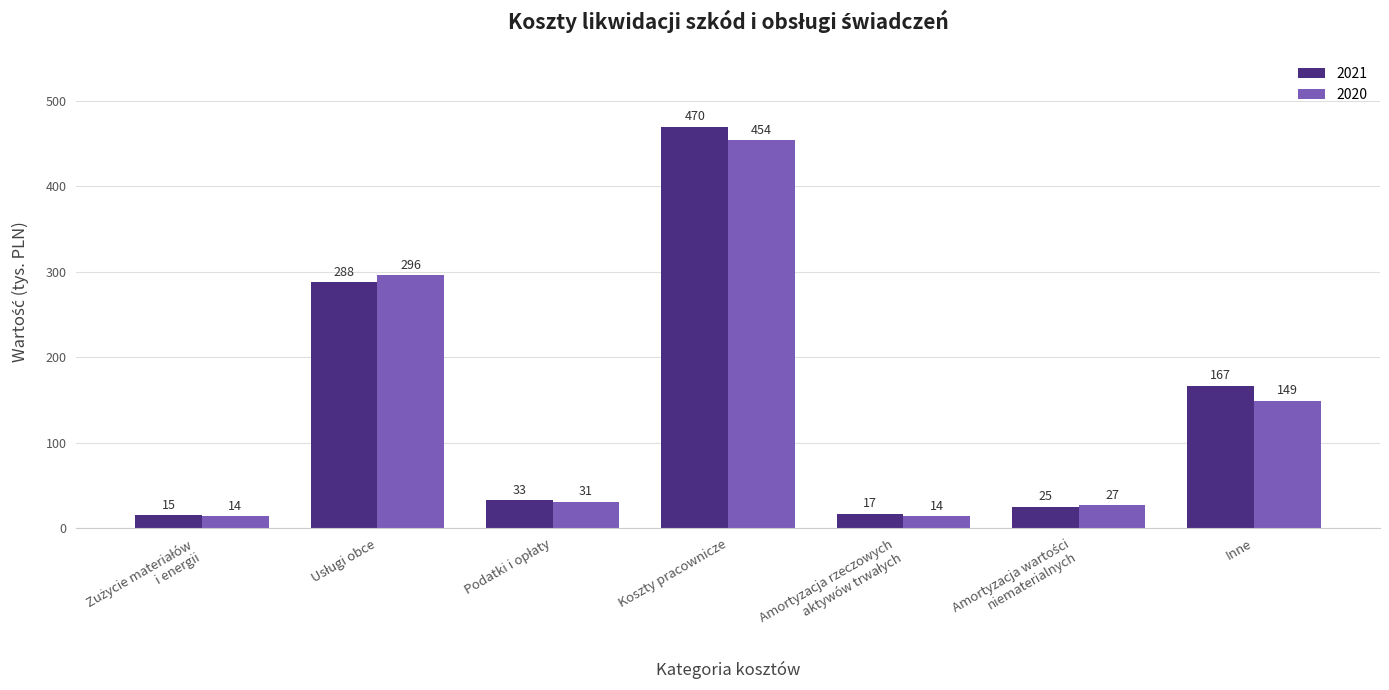

What is the lowest value of the 2020 series?

14